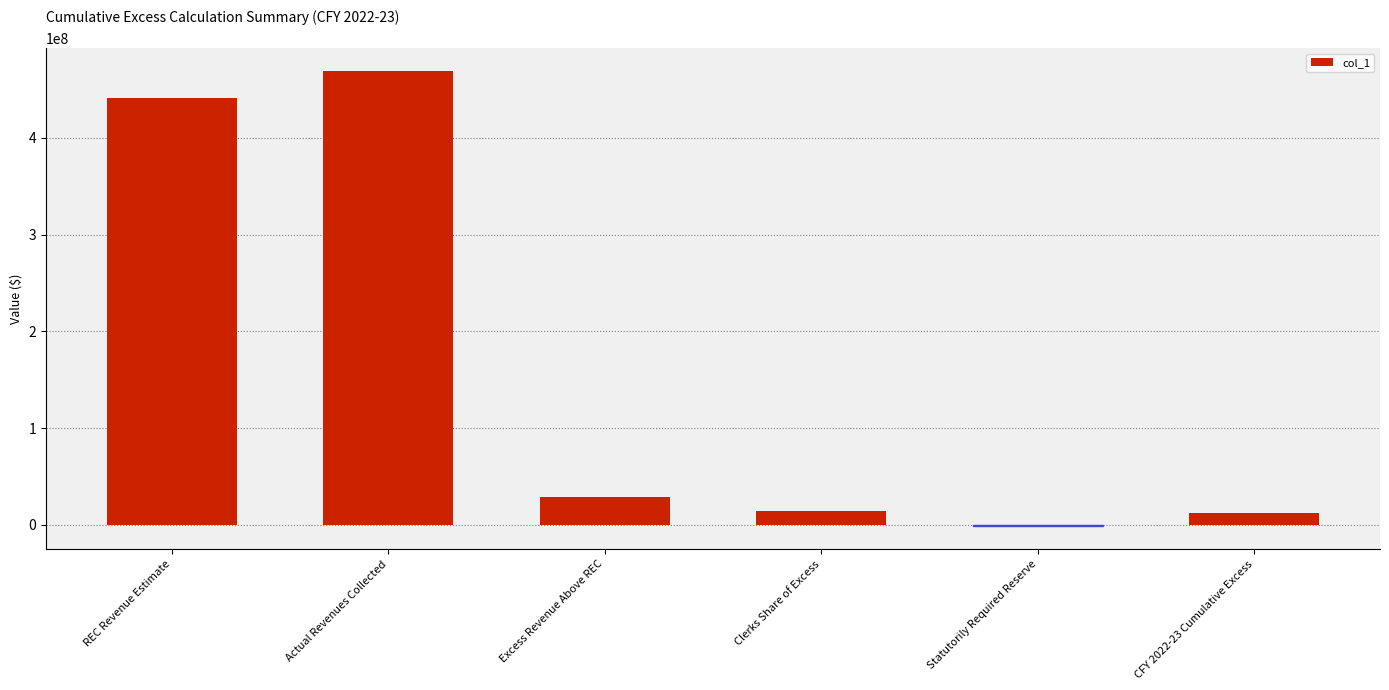

Approximately how many times larger is the value at REC Revenue Estimate compared to Clerks Share of Excess?

31.0